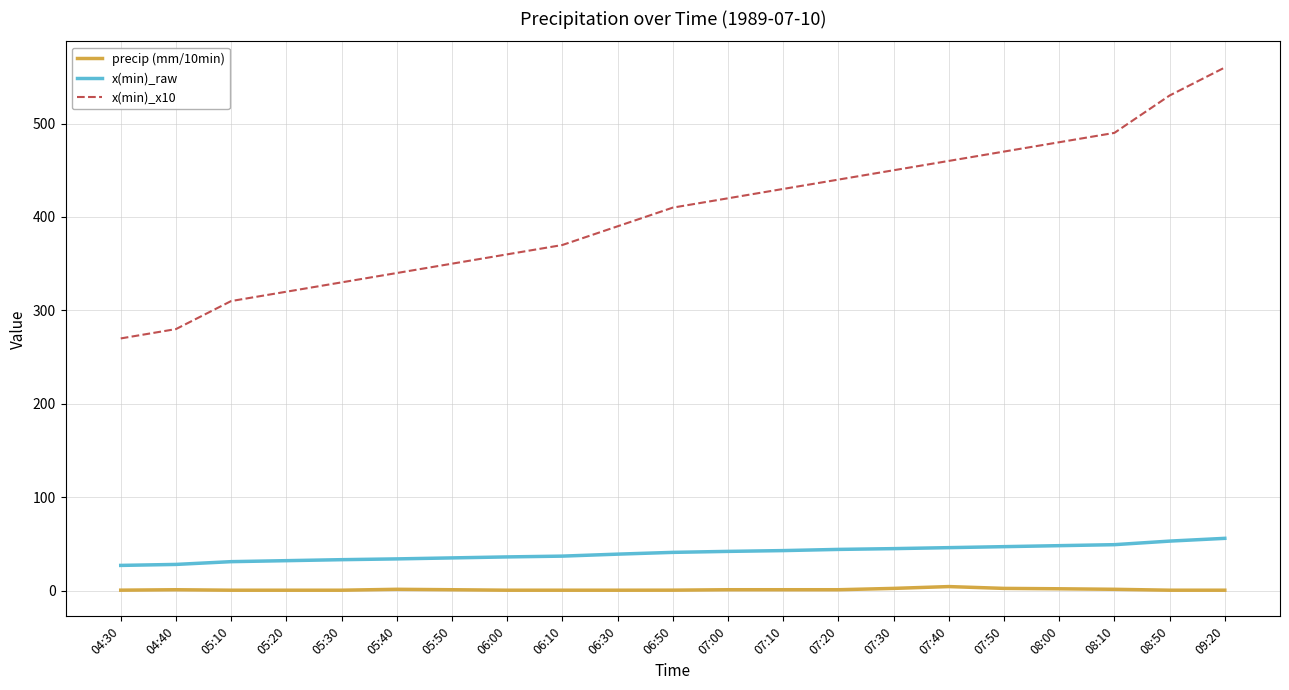

At which category is the sum across all series the highest?

09:20